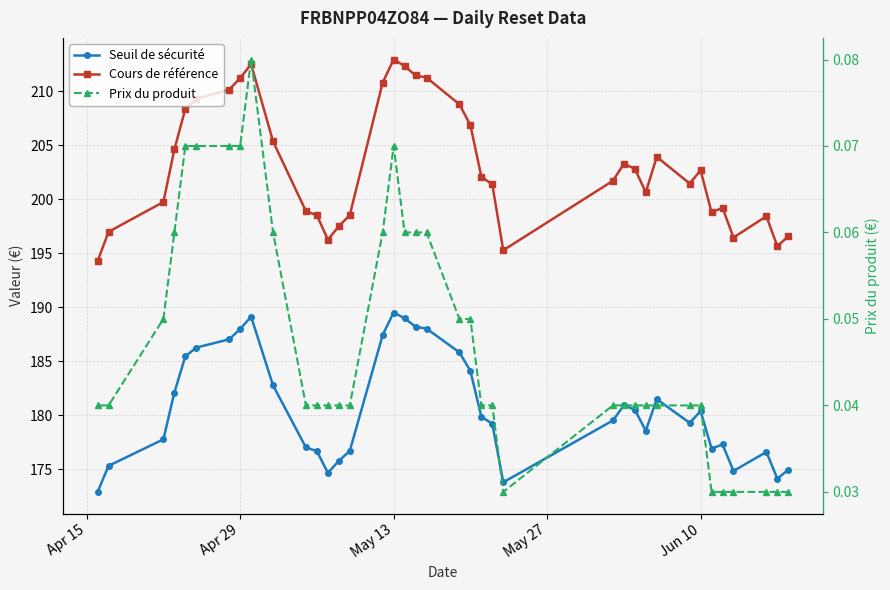

List the series in order of their peak value, lowest first.

Prix du produit, Seuil de sécurité, Cours de référence